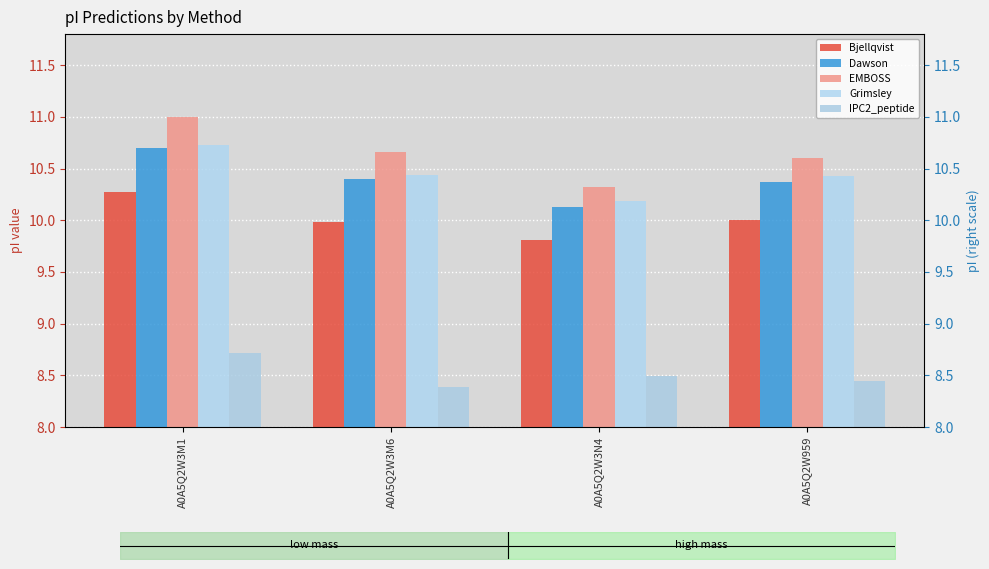

Which series has the largest total across all categories?

EMBOSS